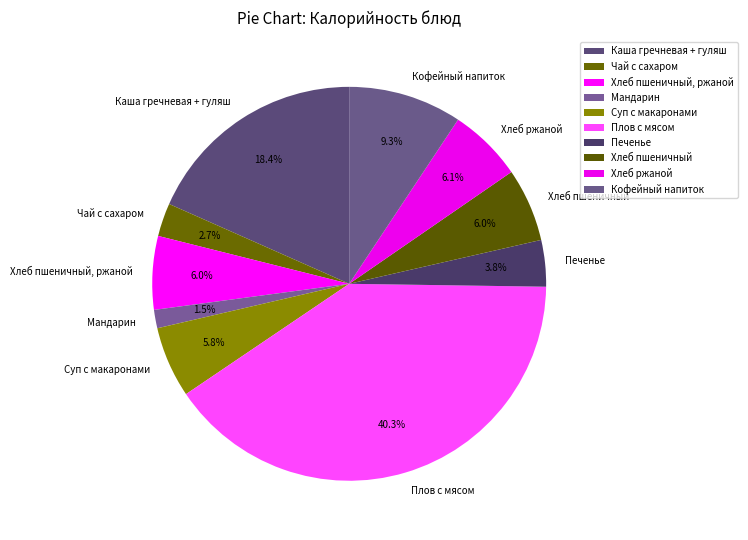

To the nearest percent, what is the combined percentage of Кофейный напиток and Мандарин?

11%